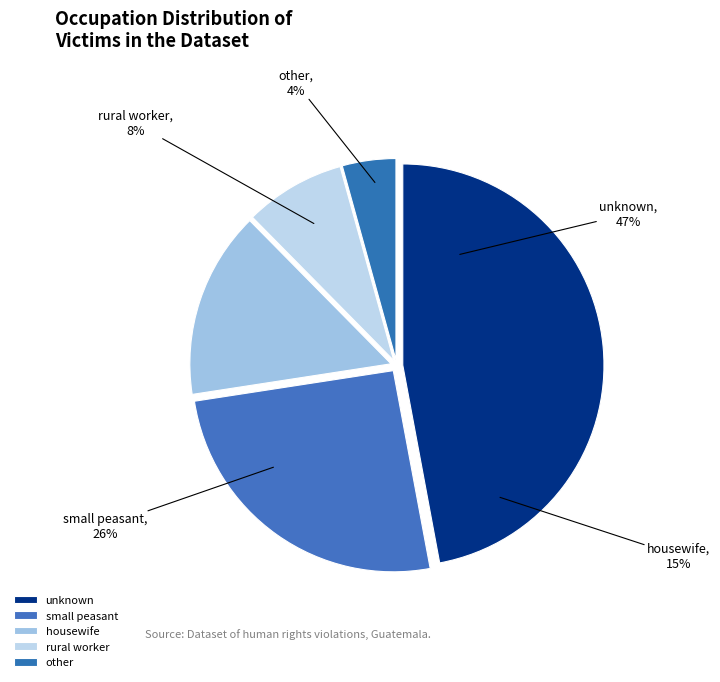

Is it true that unknown is 37% of the pie?

False